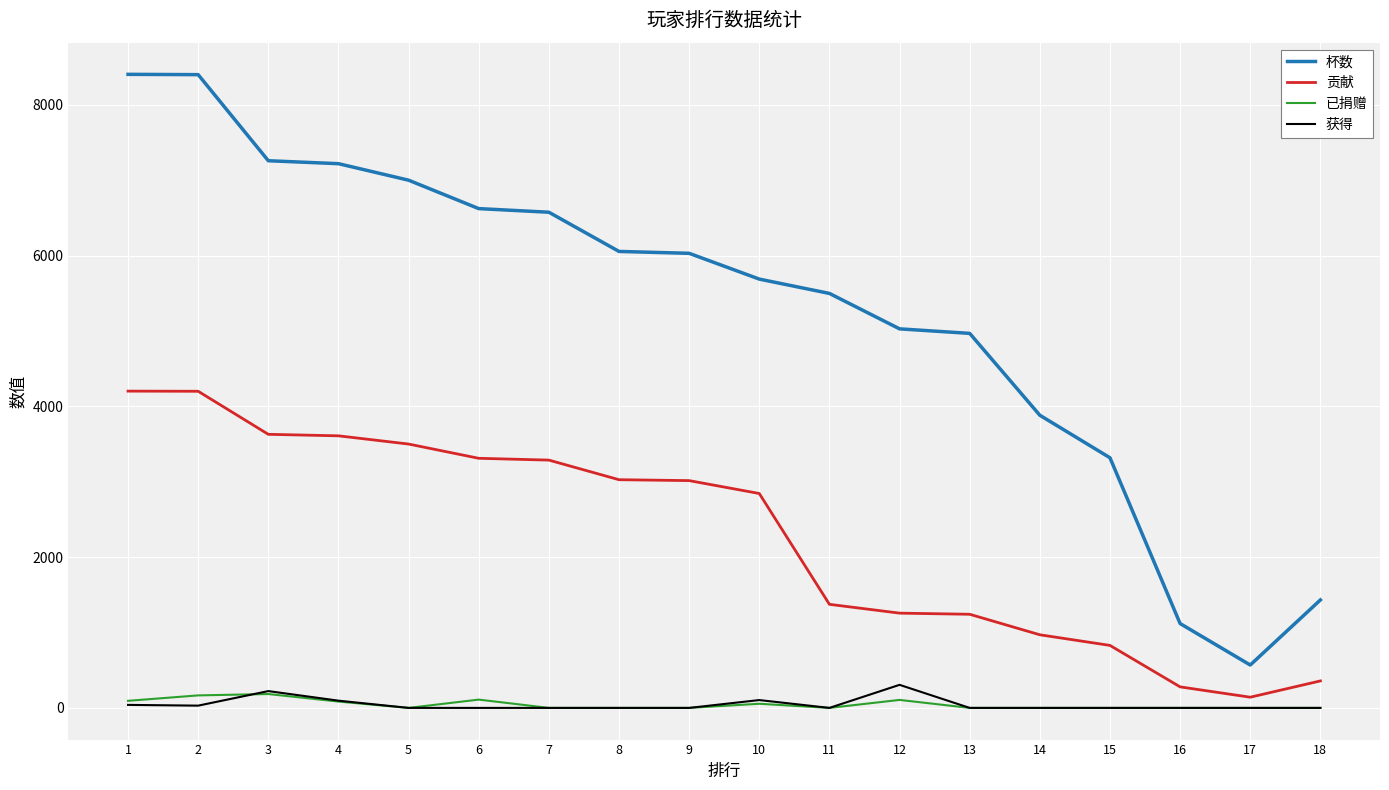

What is the difference between the second highest and minimum values in the 已捐赠 series?

166